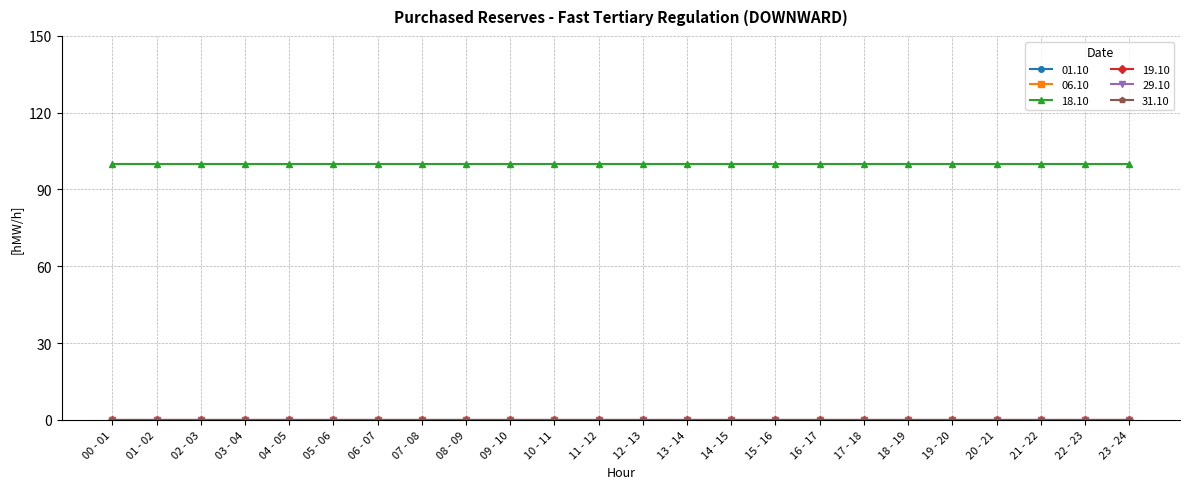

Reading left to right, extract all data points from this chart.

01.10: 00 - 01=0	01 - 02=0	02 - 03=0	03 - 04=0	04 - 05=0	05 - 06=0	06 - 07=0	07 - 08=0	08 - 09=0	09 - 10=0	10 - 11=0	11 - 12=0	12 - 13=0	13 - 14=0	14 - 15=0	15 - 16=0	16 - 17=0	17 - 18=0	18 - 19=0	19 - 20=0	20 - 21=0	21 - 22=0	22 - 23=0	23 - 24=0
06.10: 00 - 01=0	01 - 02=0	02 - 03=0	03 - 04=0	04 - 05=0	05 - 06=0	06 - 07=0	07 - 08=0	08 - 09=0	09 - 10=0	10 - 11=0	11 - 12=0	12 - 13=0	13 - 14=0	14 - 15=0	15 - 16=0	16 - 17=0	17 - 18=0	18 - 19=0	19 - 20=0	20 - 21=0	21 - 22=0	22 - 23=0	23 - 24=0
18.10: 00 - 01=100	01 - 02=100	02 - 03=100	03 - 04=100	04 - 05=100	05 - 06=100	06 - 07=100	07 - 08=100	08 - 09=100	09 - 10=100	10 - 11=100	11 - 12=100	12 - 13=100	13 - 14=100	14 - 15=100	15 - 16=100	16 - 17=100	17 - 18=100	18 - 19=100	19 - 20=100	20 - 21=100	21 - 22=100	22 - 23=100	23 - 24=100
19.10: 00 - 01=0	01 - 02=0	02 - 03=0	03 - 04=0	04 - 05=0	05 - 06=0	06 - 07=0	07 - 08=0	08 - 09=0	09 - 10=0	10 - 11=0	11 - 12=0	12 - 13=0	13 - 14=0	14 - 15=0	15 - 16=0	16 - 17=0	17 - 18=0	18 - 19=0	19 - 20=0	20 - 21=0	21 - 22=0	22 - 23=0	23 - 24=0
29.10: 00 - 01=0	01 - 02=0	02 - 03=0	03 - 04=0	04 - 05=0	05 - 06=0	06 - 07=0	07 - 08=0	08 - 09=0	09 - 10=0	10 - 11=0	11 - 12=0	12 - 13=0	13 - 14=0	14 - 15=0	15 - 16=0	16 - 17=0	17 - 18=0	18 - 19=0	19 - 20=0	20 - 21=0	21 - 22=0	22 - 23=0	23 - 24=0
31.10: 00 - 01=0	01 - 02=0	02 - 03=0	03 - 04=0	04 - 05=0	05 - 06=0	06 - 07=0	07 - 08=0	08 - 09=0	09 - 10=0	10 - 11=0	11 - 12=0	12 - 13=0	13 - 14=0	14 - 15=0	15 - 16=0	16 - 17=0	17 - 18=0	18 - 19=0	19 - 20=0	20 - 21=0	21 - 22=0	22 - 23=0	23 - 24=0